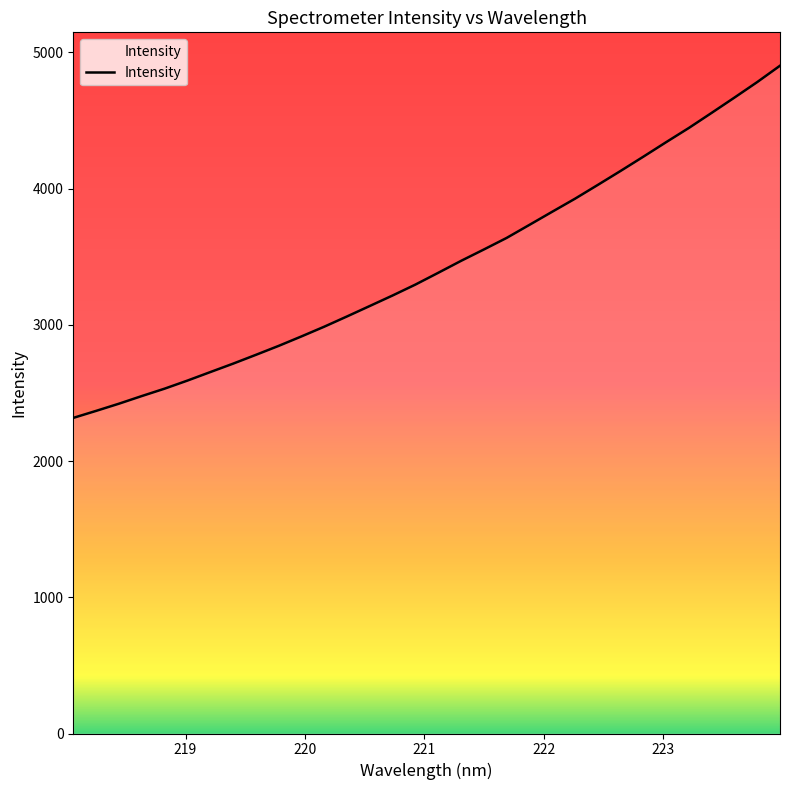

What is the smallest value displayed?

2317.0